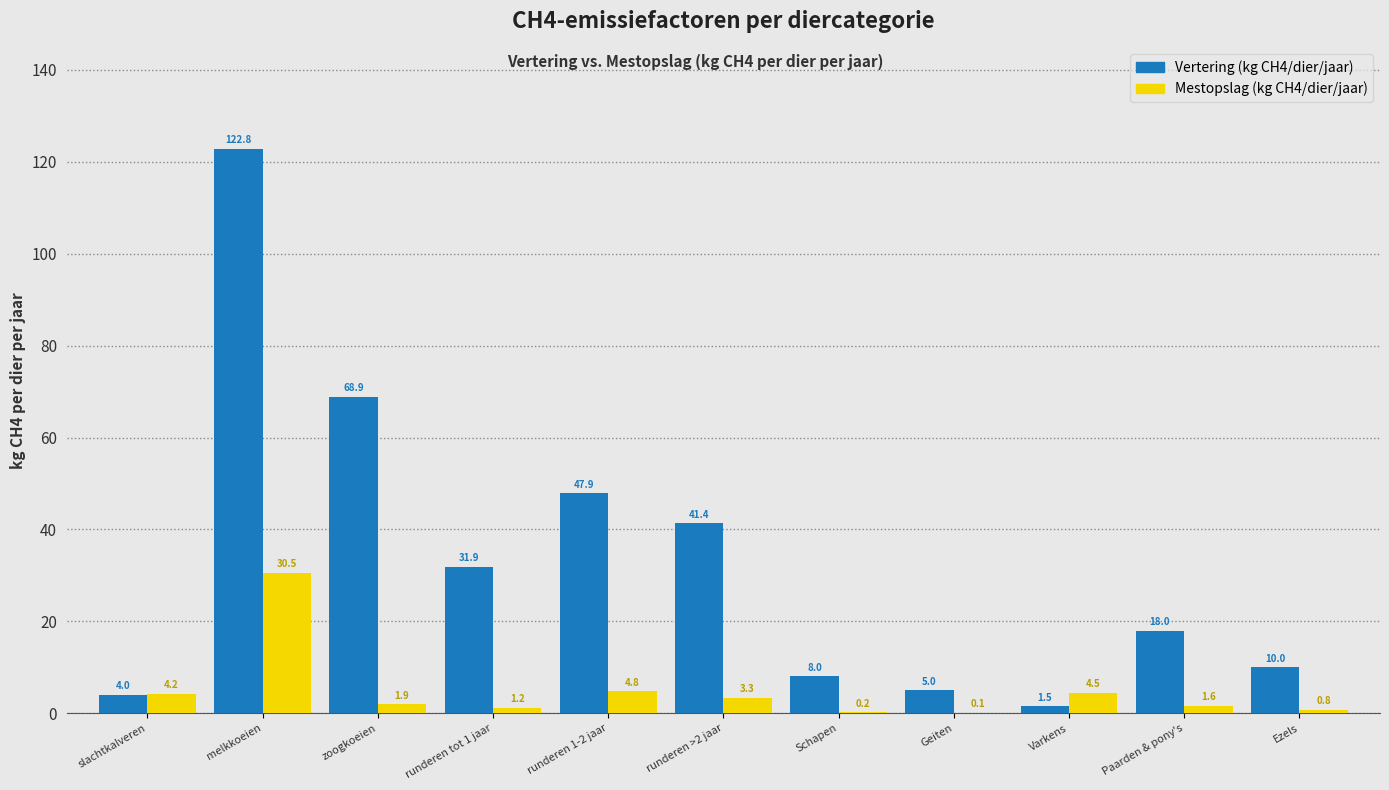

What is the sum of the Mestopslag (kg CH4/dier/jaar) values at Varkens and runderen tot 1 jaar?

5.7